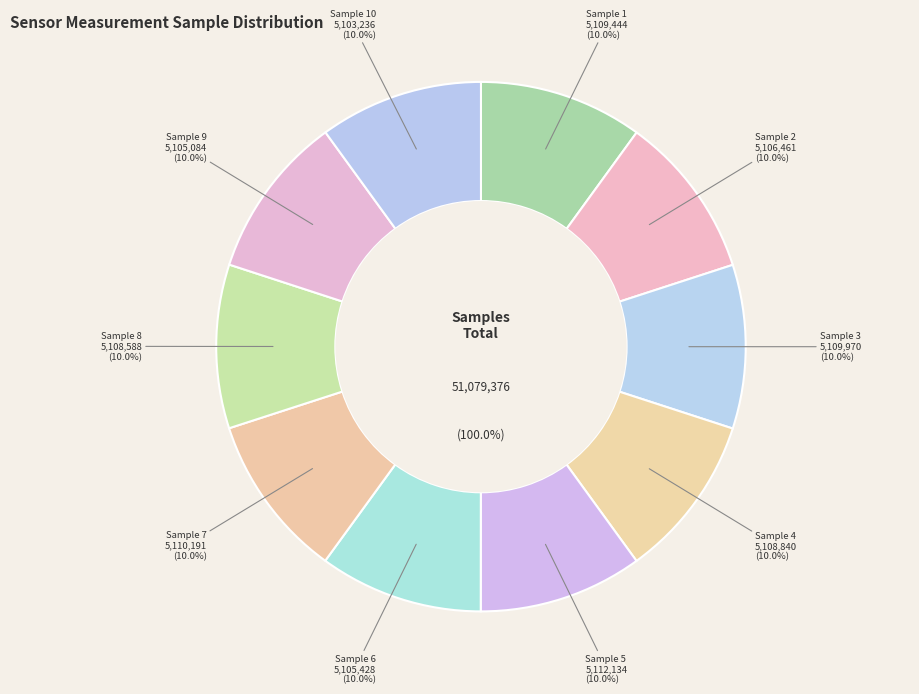

To the nearest percent, what portion does 27 represent?

10%